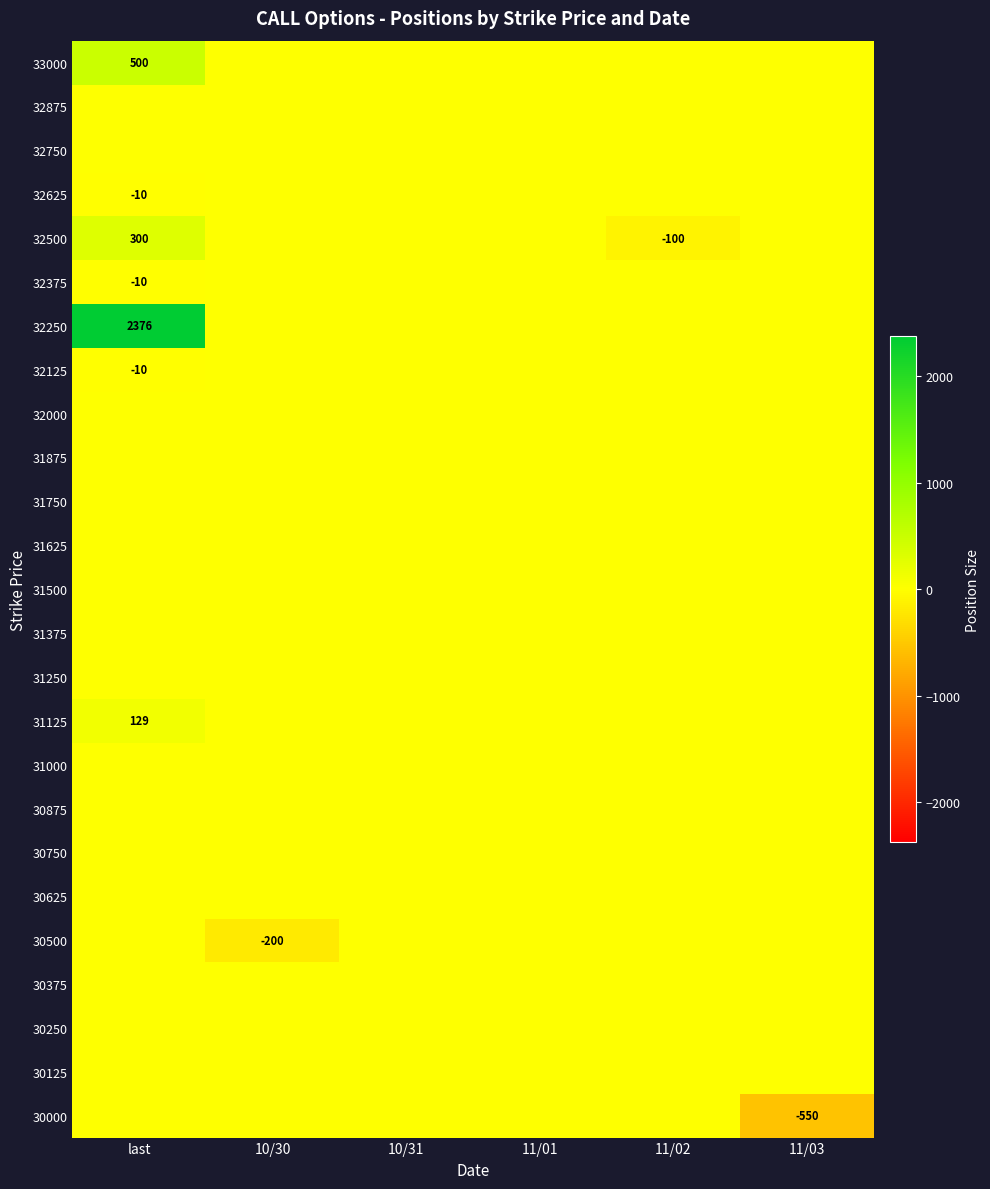

Which category has the highest value across all series?

last